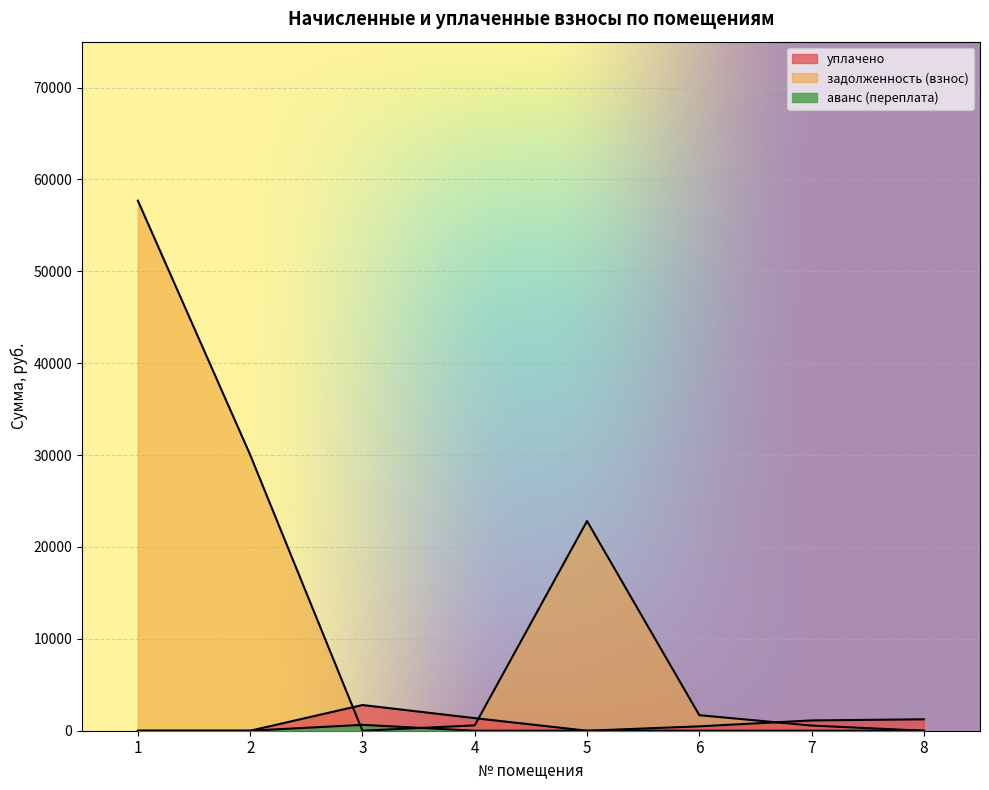

Reading left to right, transcribe all the data shown in this chart.

уплачено: 1=0.0	2=0.0	3=2796.7	4=1367.8	5=0.0	6=478.2	7=1120.6	8=1243.9
задолженность (взнос): 1=57693.4	2=30029.5	3=0.0	4=582.8	5=22824.2	6=1690.1	7=560.3	8=0.0
аванс (переплата): 1=0.0	2=0.0	3=639.7	4=0.0	5=0.0	6=0.0	7=0.0	8=1.6